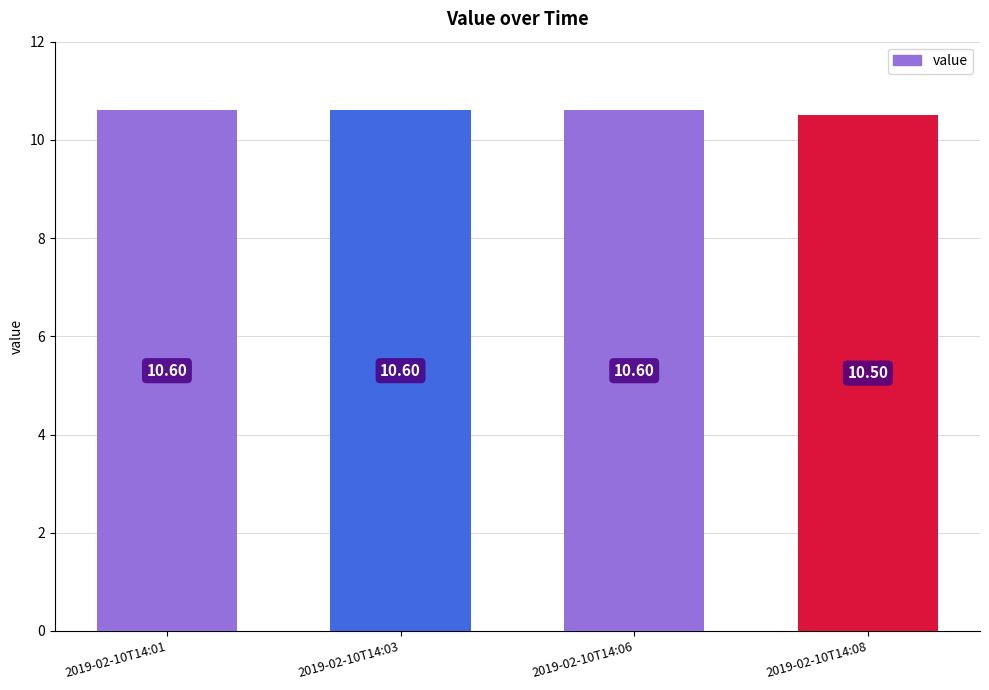

What is the greatest value displayed?

10.6